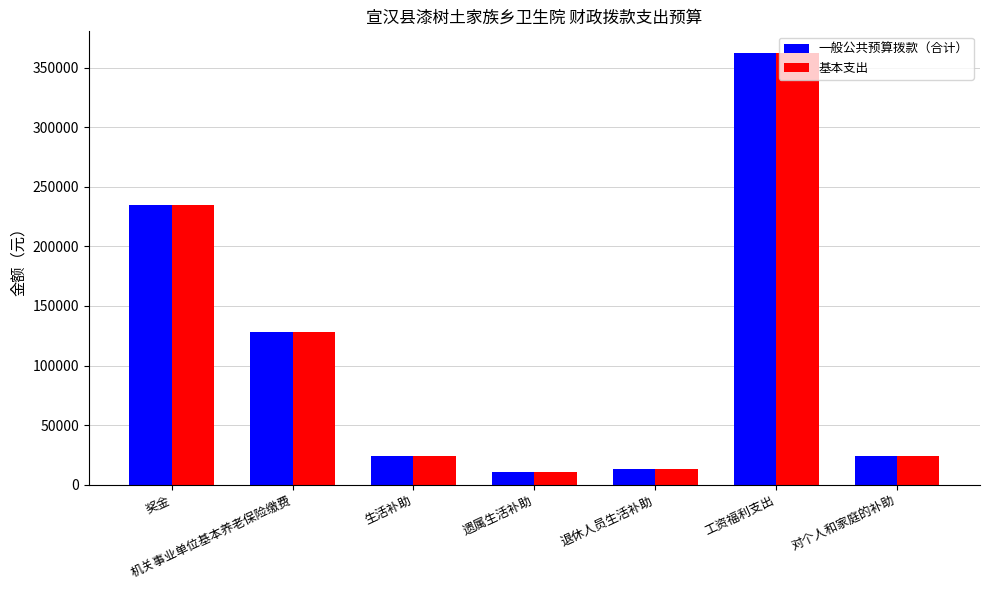

What is the sum of the 一般公共预算拨款（合计） values at 奖金 and 遗属生活补助?

245304.0